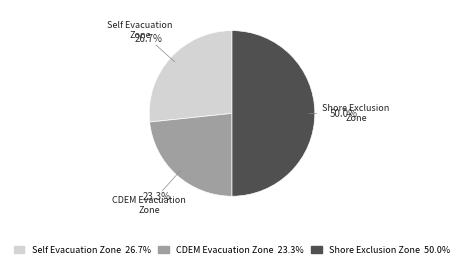

Does CDEM Evacuation Zone 23.3% account for over 50% of the chart?

No